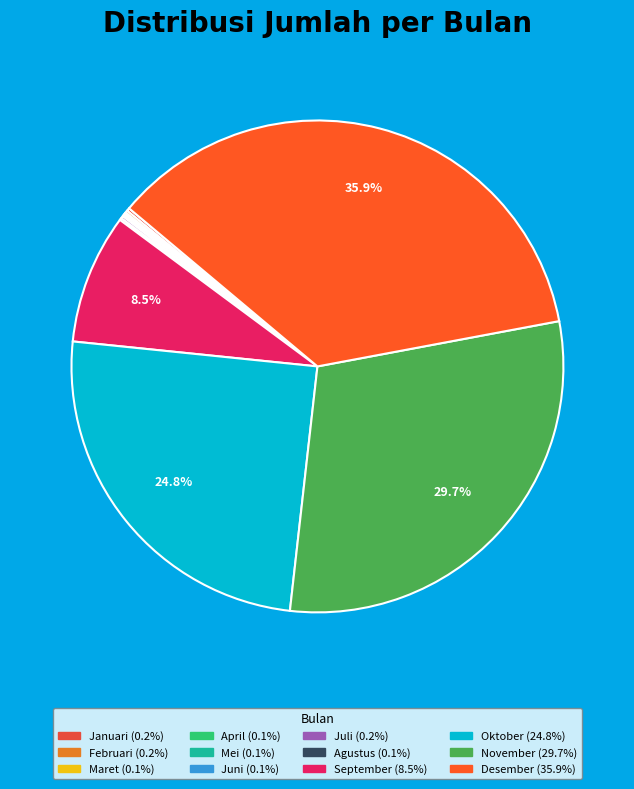

To the nearest percent, what is the difference between the largest and smallest slice percentages?

36%